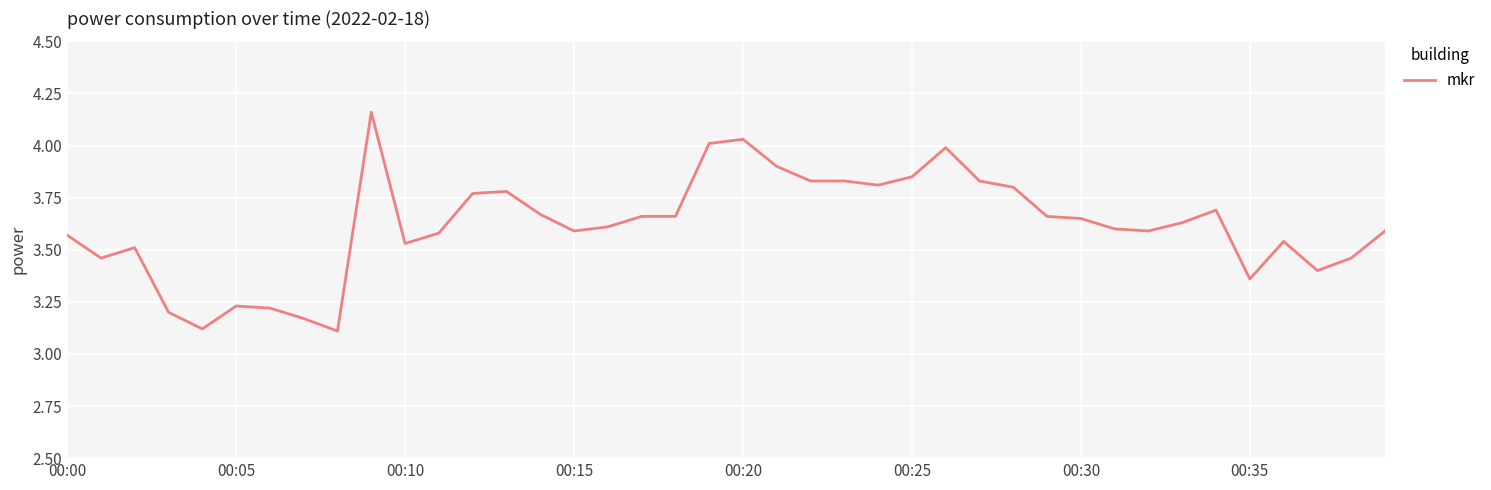

Reading right to left, list all the values displayed in this chart.

3.6	3.5	3.4	3.5	3.4	3.7	3.6	3.6	3.6	3.6	3.7	3.8	3.8	4.0	3.9	3.8	3.8	3.8	3.9	4.0	4.0	3.7	3.7	3.6	3.6	3.7	3.8	3.8	3.6	3.5	4.2	3.1	3.2	3.2	3.2	3.1	3.2	3.5	3.5	3.6